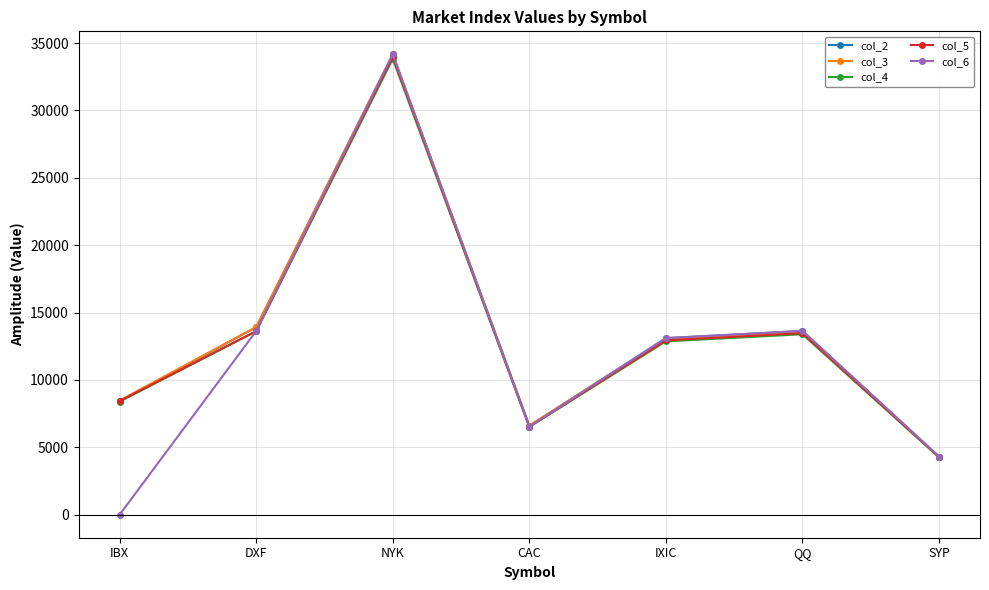

What is the difference between the highest and lowest values at IBX?

8470.1